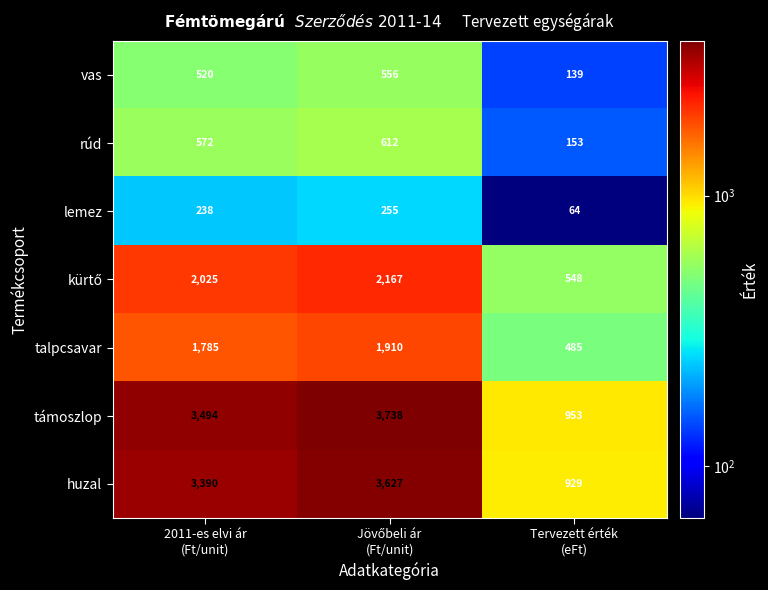

What is the sum of all huzal values?

7946